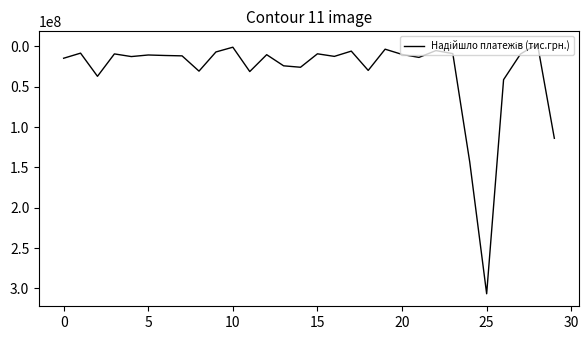

What is the average value?

31860198.1